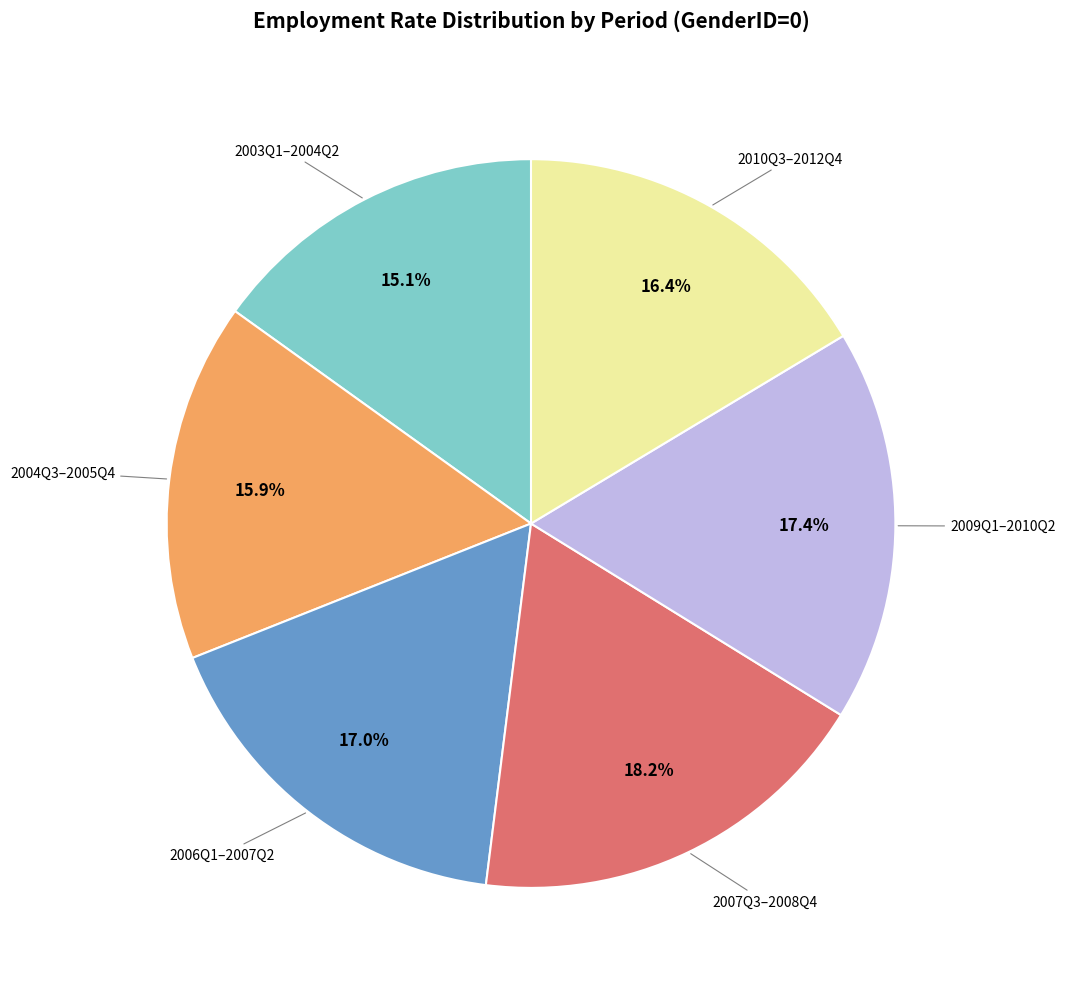

Which slice is the smallest?

2003Q1–2004Q2